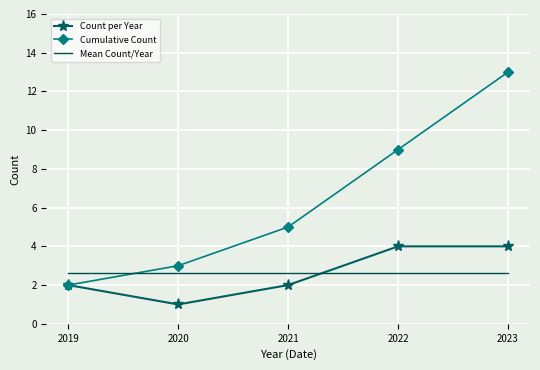

What is the difference between the Cumulative Count values at 2021 and 2023?

8.0